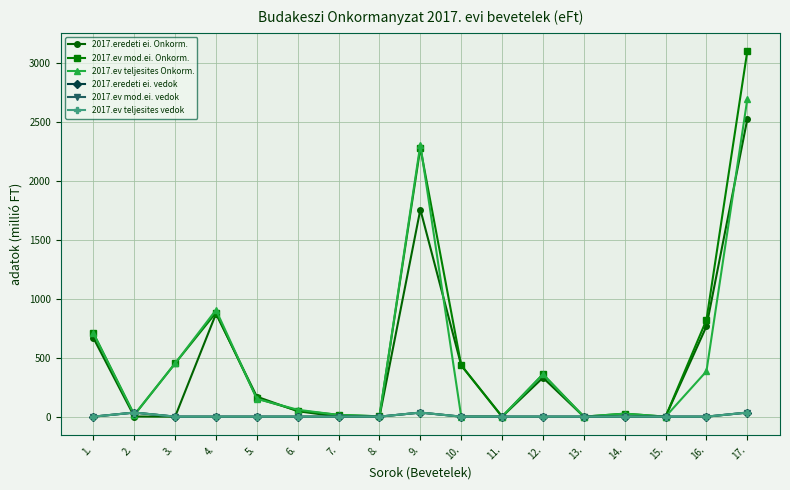

Does the chart have visible grid lines?

Yes